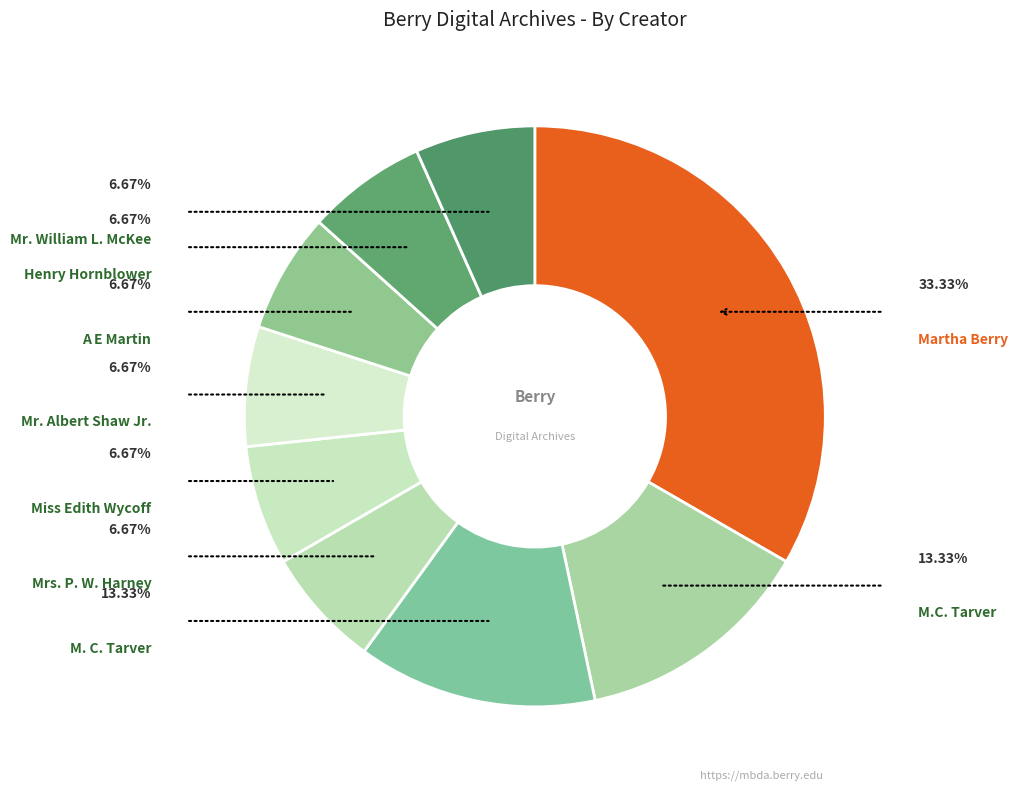

Which slice is the smallest?

Mrs. P. W. Harney